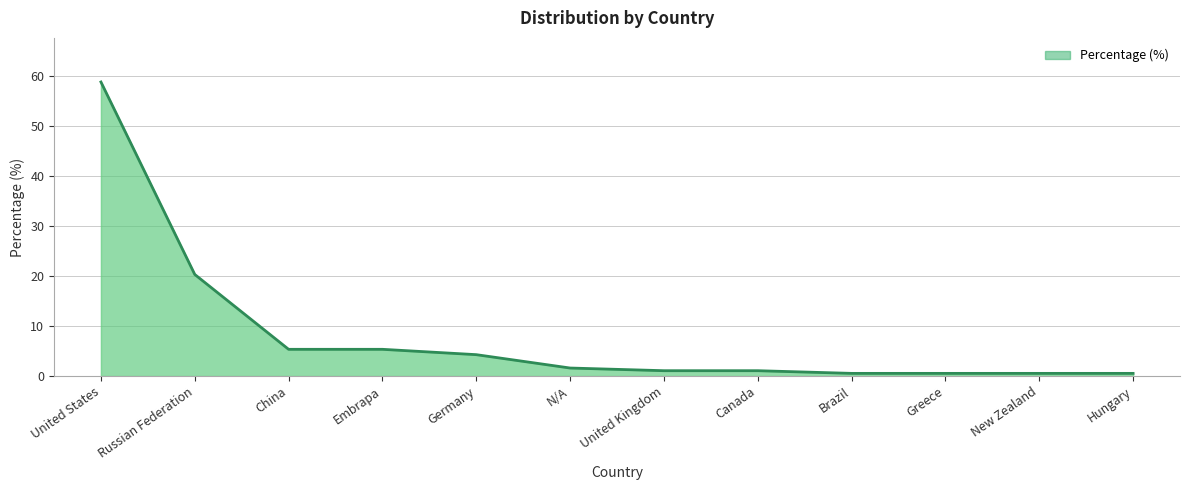

What position from the right is Embrapa?

9